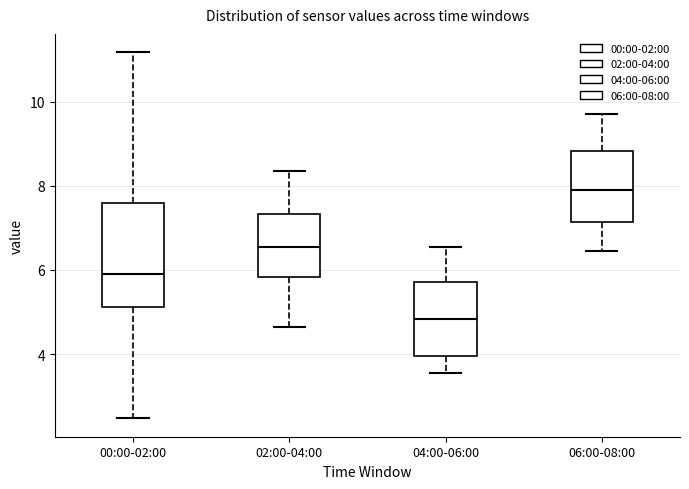

Reading left to right, read every box against the y-axis: the position of its median line, the range the box covers, and the ends of its whiskers. The values are not printed on the chart, so give them approximately, as read against the axis.

00:00-02:00: median 6.0, box 5.2 to 7.6, whiskers 2.4 to 11.2
02:00-04:00: median 6.6, box 5.8 to 7.4, whiskers 4.6 to 8.4
04:00-06:00: median 4.8, box 4.0 to 5.8, whiskers 3.6 to 6.6
06:00-08:00: median 8.0, box 7.2 to 8.8, whiskers 6.4 to 9.8